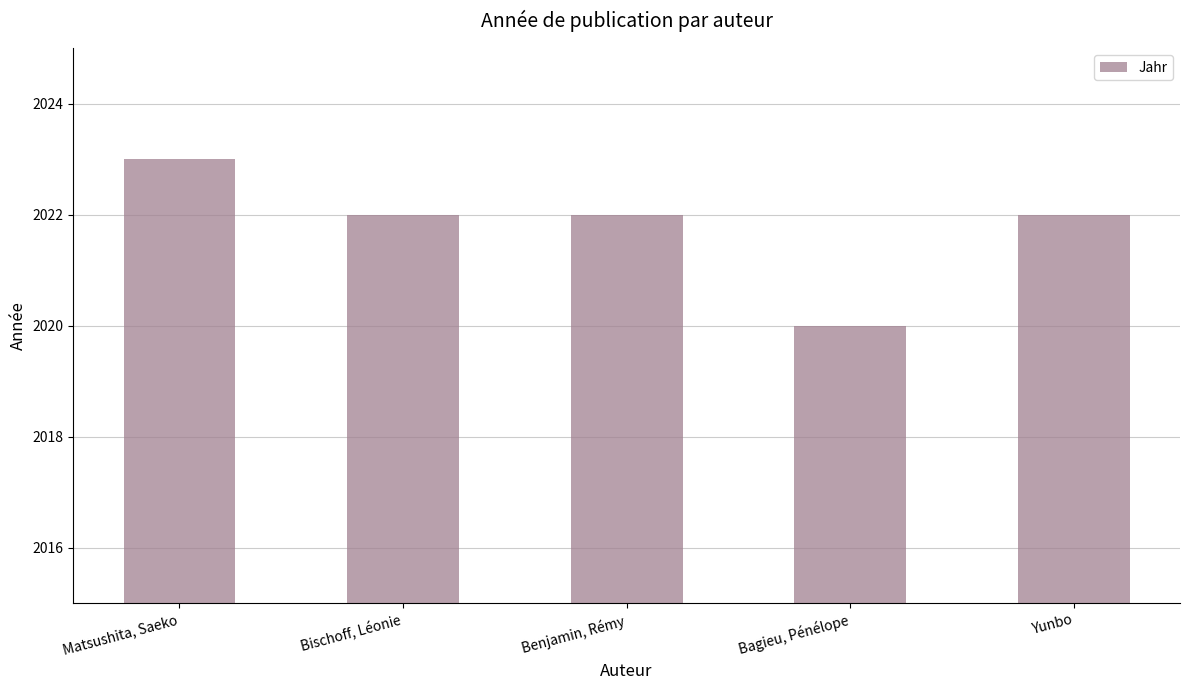

Reading left to right, transcribe all the data shown in this chart.

2023	2022	2022	2020	2022